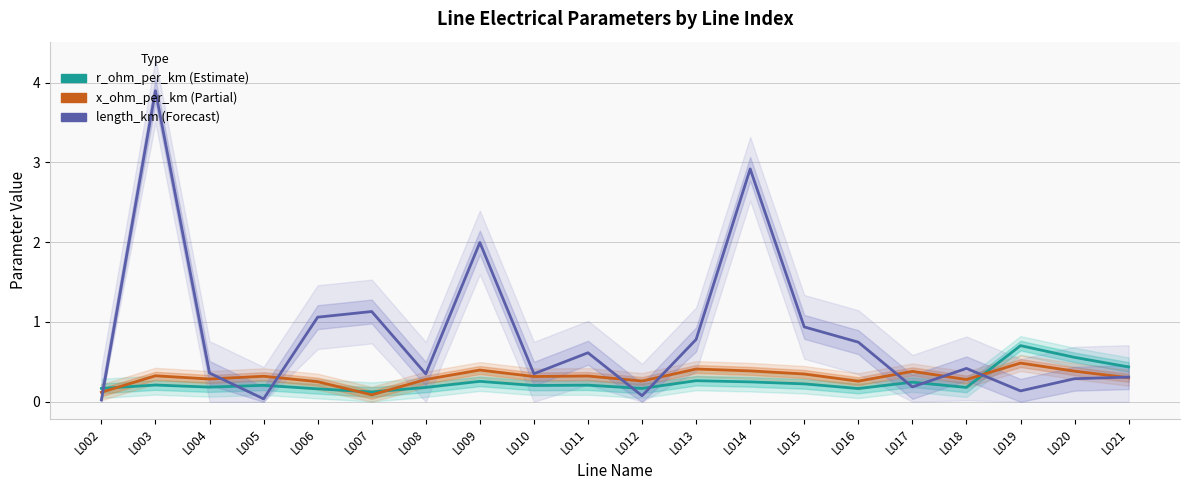

Which series has the largest total across all categories?

length_km